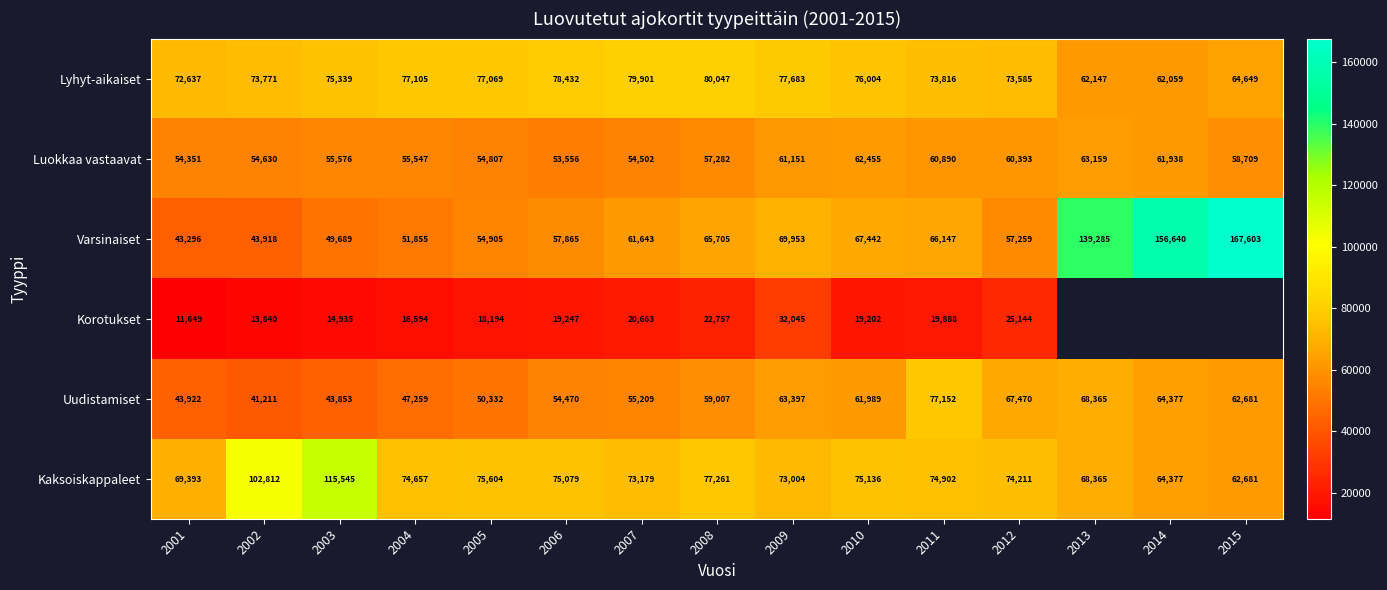

What is the sum of the Kaksoiskappaleet values at 2009 and 2010?

148140.0